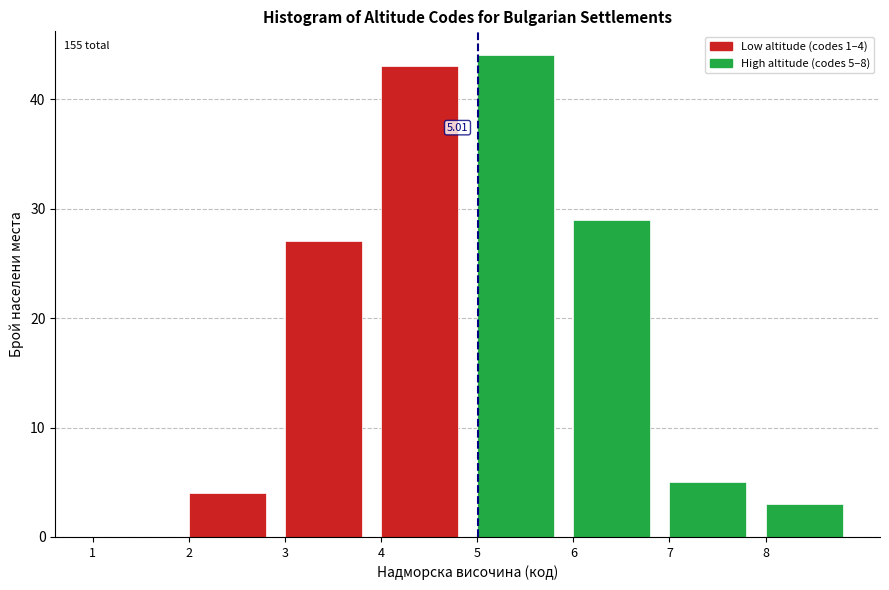

Over which range of the x-axis is the bar tallest?

5 to 6